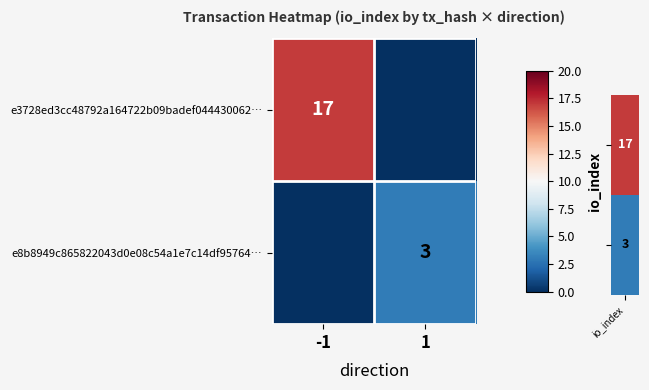

Is the value of e3728ed3cc48792a164722b09badef044430062… at -1 greater than the value of e8b8949c865822043d0e08c54a1e7c14df95764… at 1?

Yes